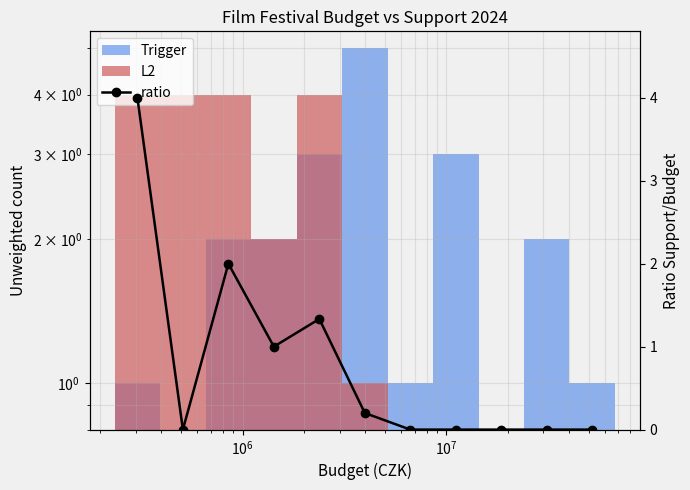

What is the difference between the maximum and second lowest values?

4.0